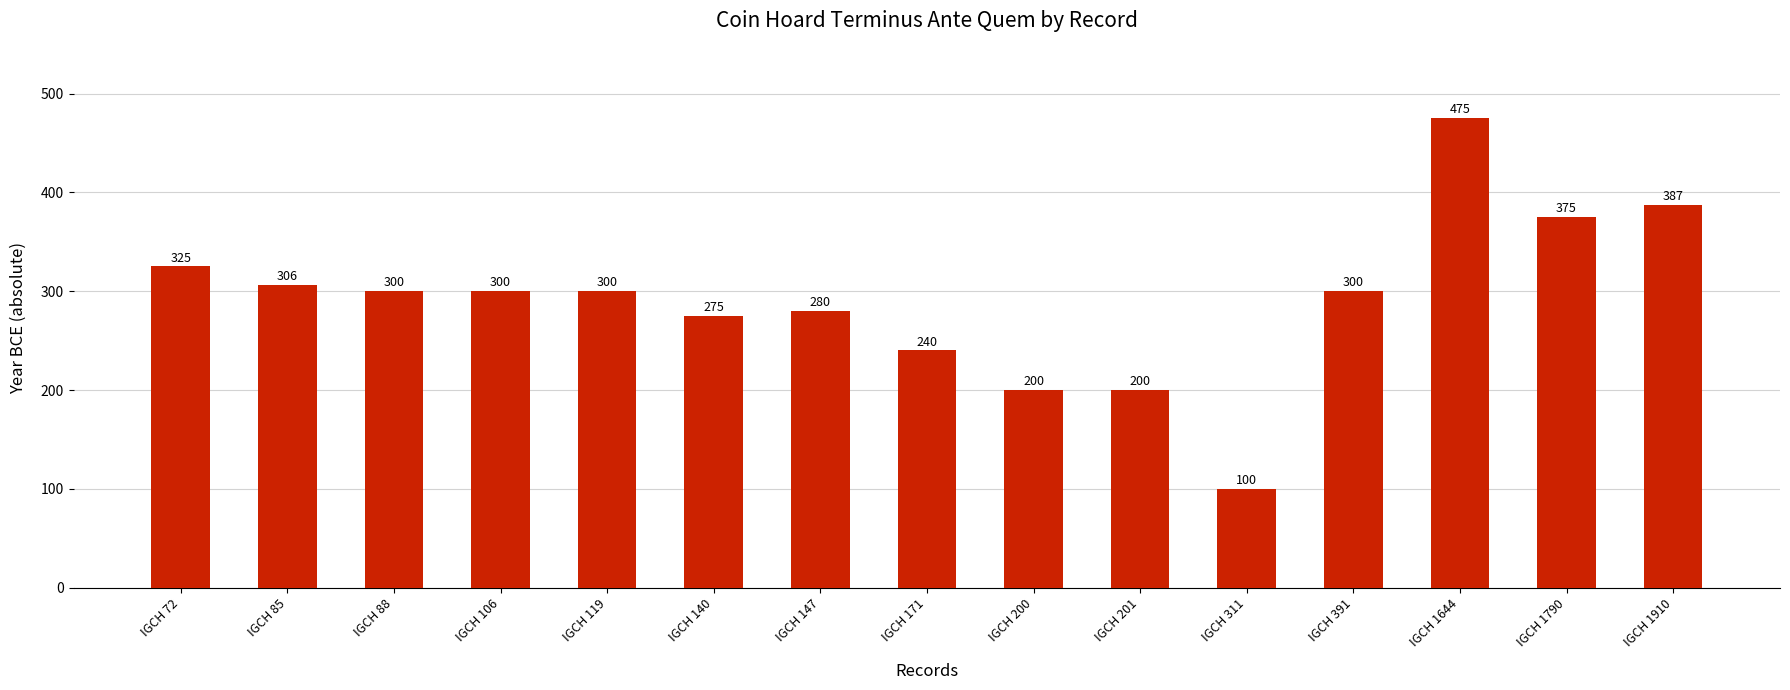

Read the value at IGCH 88.

300